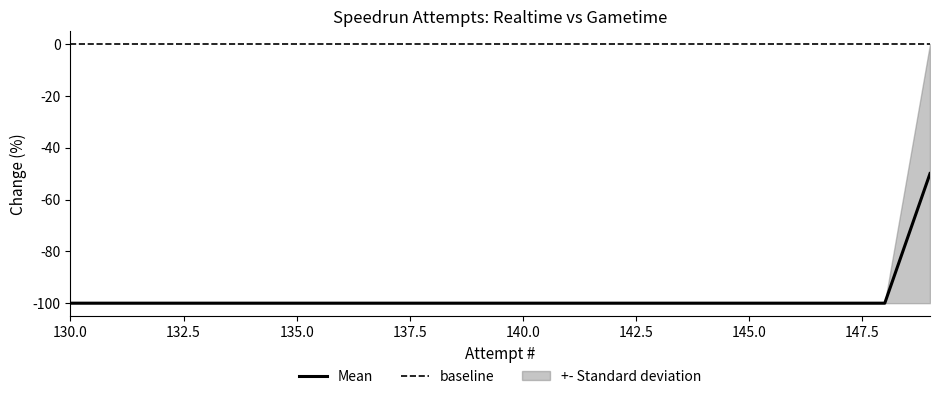

List the labels in order of value, largest first.

149, 148, 147, 146, 145, 144, 143, 142, 141, 140, 139, 138, 137, 136, 135, 134, 133, 132, 131, 130